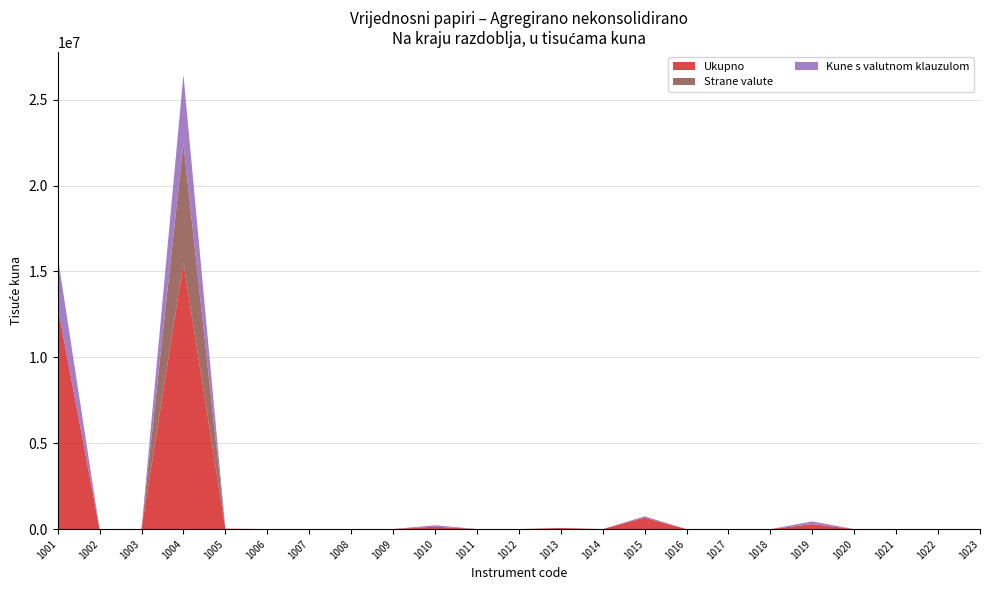

Reading right to left, extract all data points from this chart.

Ukupno: 0	0	0	0	286989	0	0	0	663669	0	61365	0	3428	139576	4500	0	0	0	26202	15520662	193	0	12955229
Strane valute: 0	0	0	0	0	0	0	0	0	0	0	0	0	0	0	0	0	0	0	6918963	0	0	13624
Kune s valutnom klauzulom: 0	0	0	0	158928	0	0	0	81221	0	6221	0	2348	84971	0	0	0	0	634	4018438	0	0	2906818